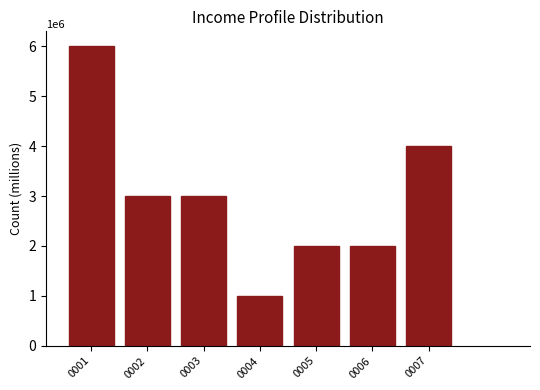

Reading right to left, extract all data points from this chart.

0007=4	0006=2	0005=2	0004=1	0003=3	0002=3	0001=6